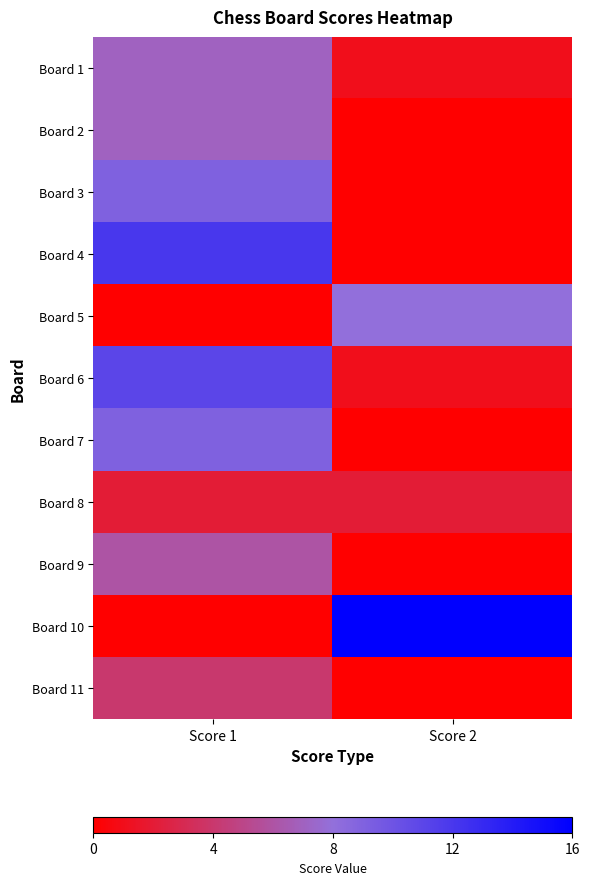

Between Score 1 and Score 2, which series saw the biggest shift?

Board 10